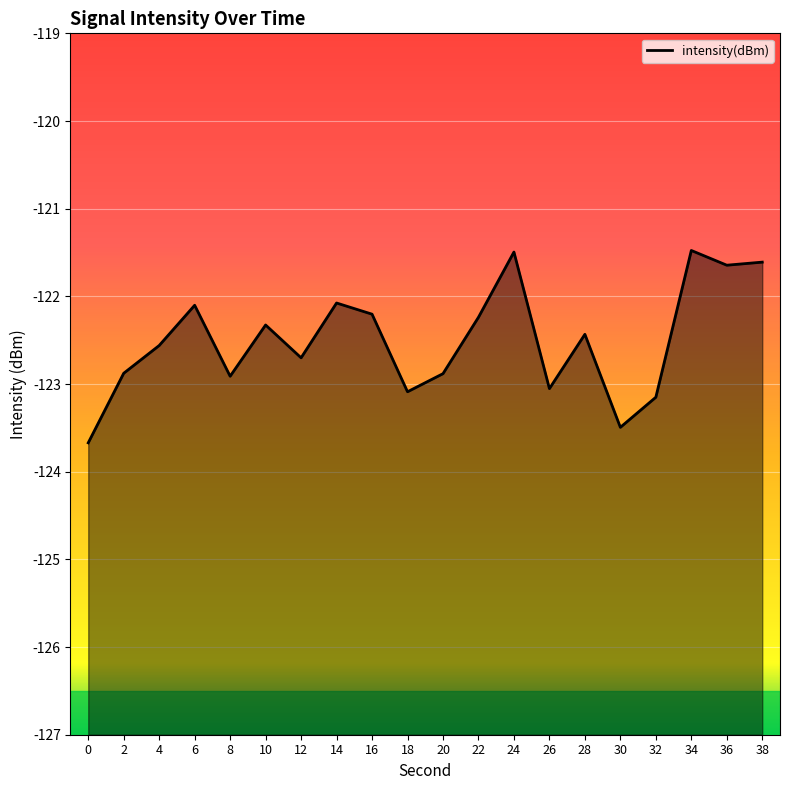

The value at 18 is -123.1. True or false?

True